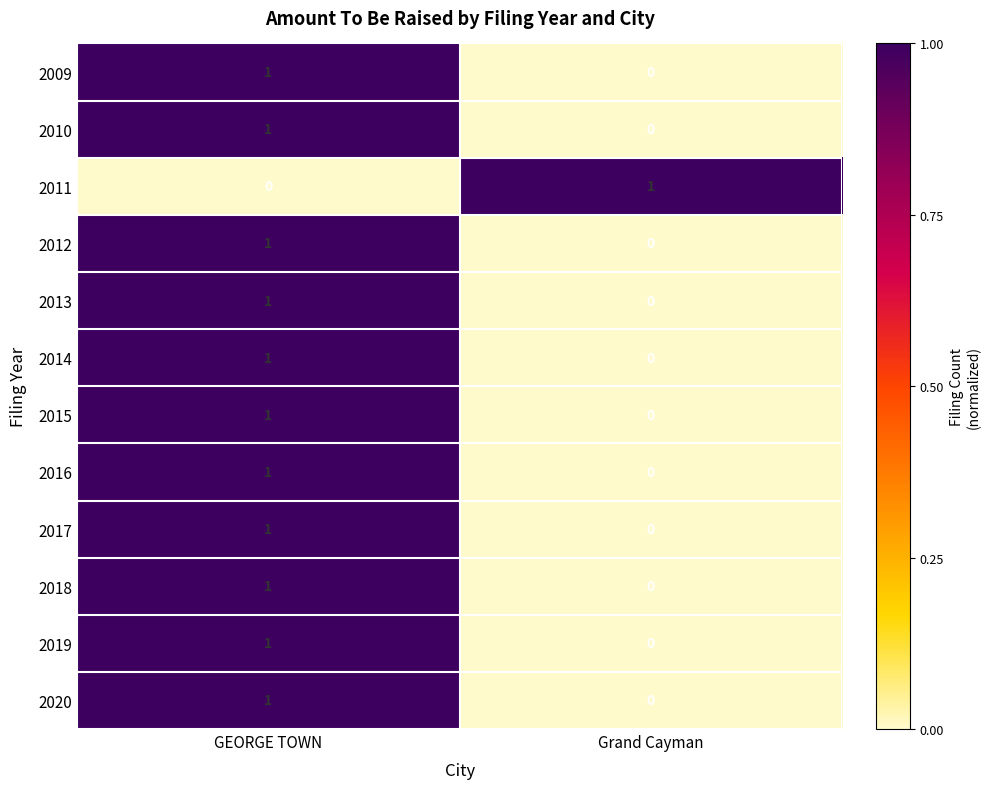

At which category is the sum across all series the highest?

GEORGE TOWN